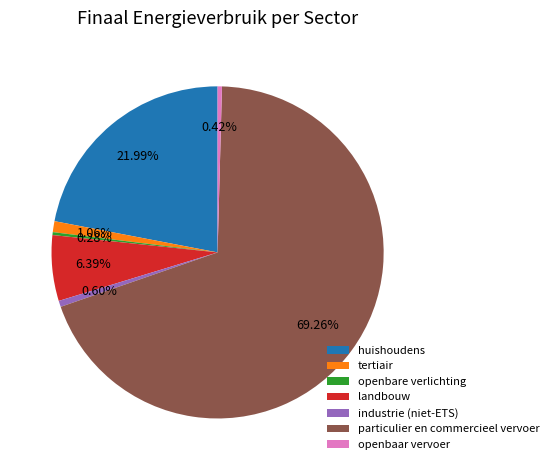

Is there any slice that represents more than half of the pie?

Yes